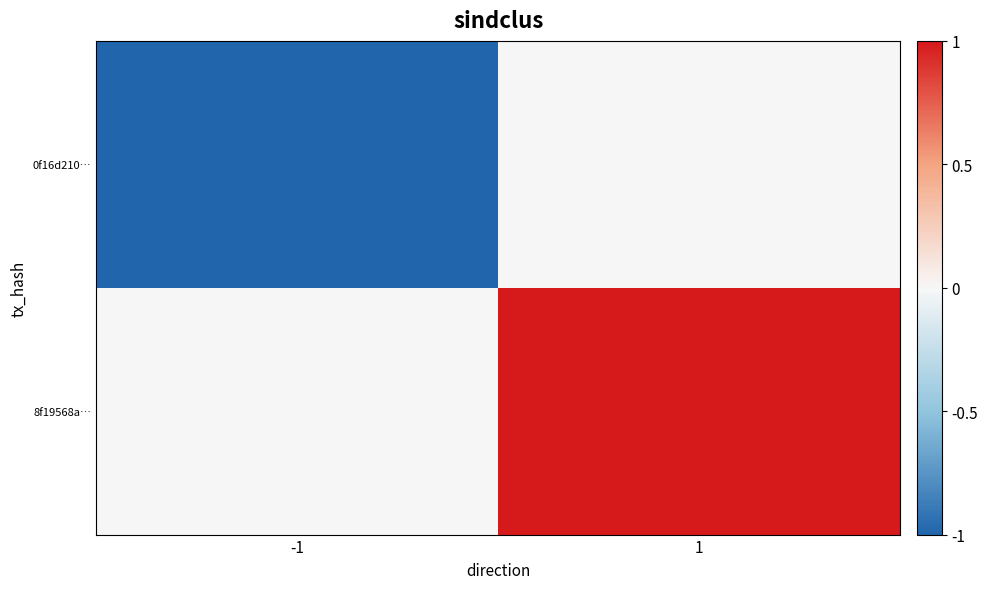

Reading left to right, what are all the values shown in this chart?

0f16d210…: -1=-1	1=0
8f19568a…: -1=0	1=1